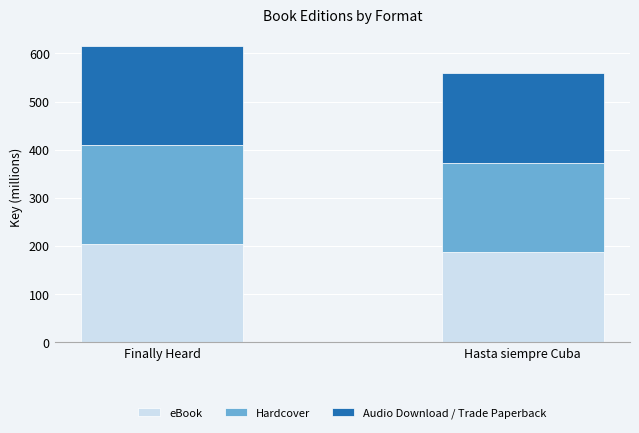

What is the sum of all eBook values?

391.3